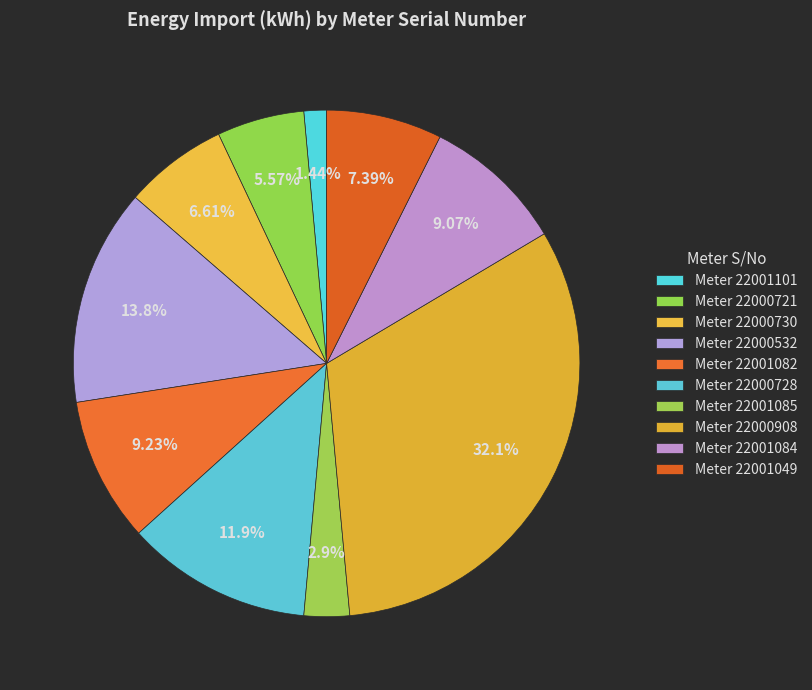

To the nearest percent, what is the difference between the largest and smallest slice percentages?

31%